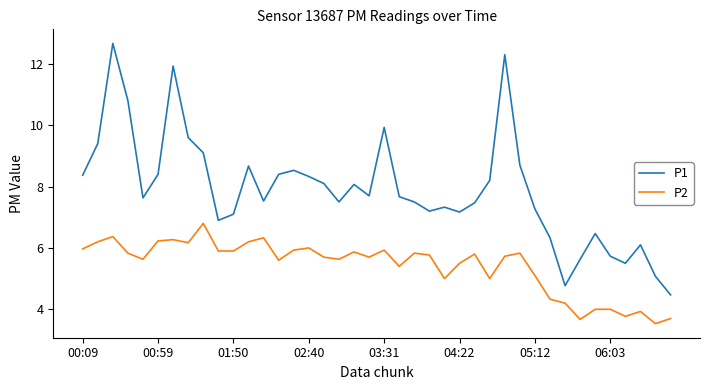

List the series in order of their overall mean, lowest first.

P2, P1